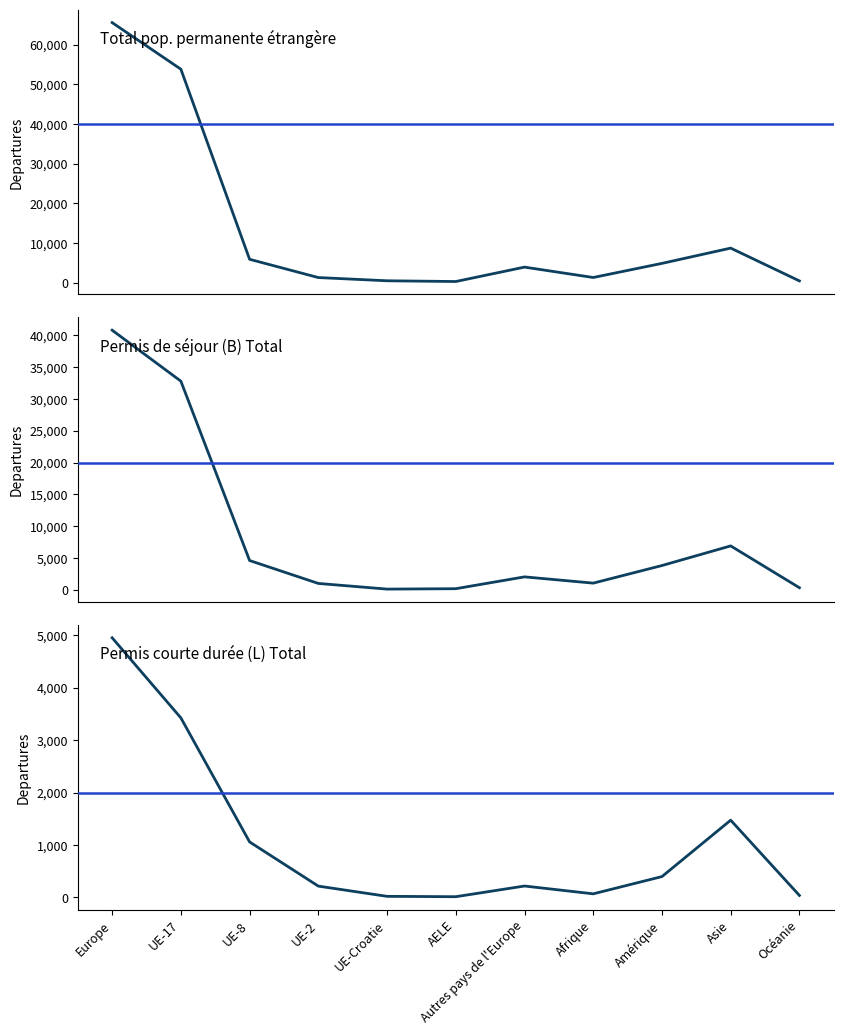

What is the difference between the Permis courte durée (L) Total values at Amérique and UE-2?

182